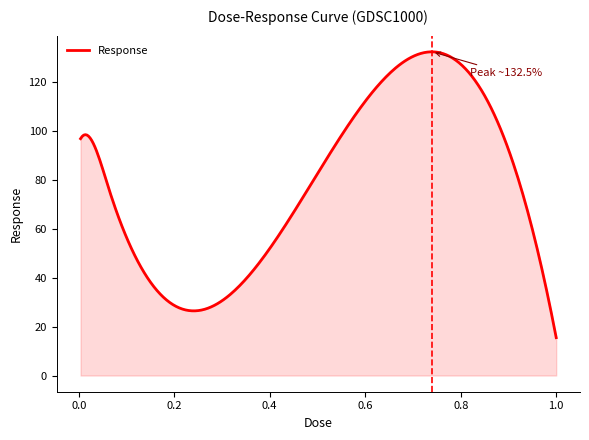

What is the greatest value displayed?

132.5